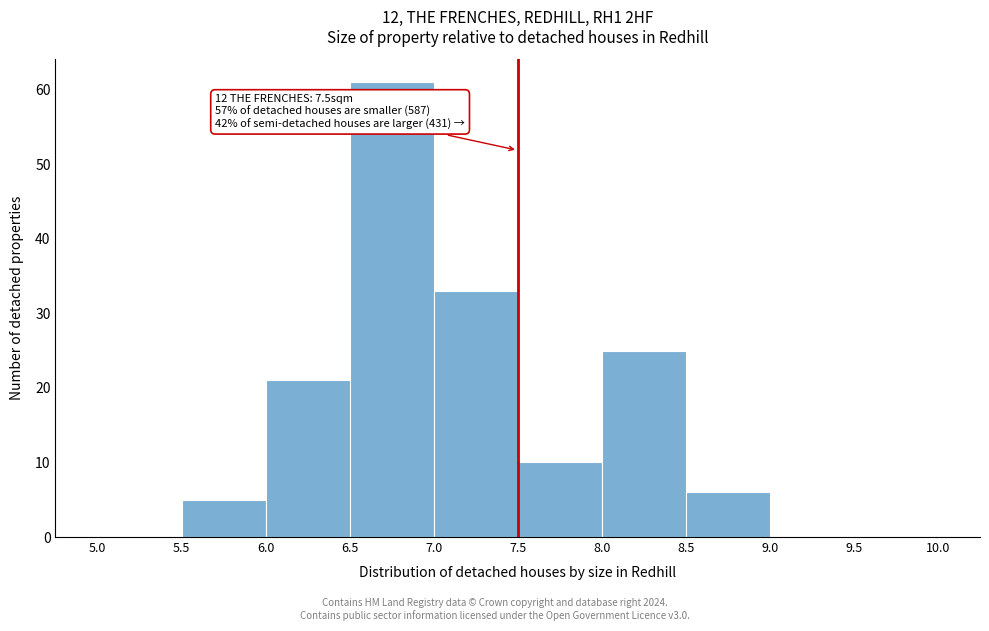

Over which range of the x-axis is the bar tallest?

6.5 to 7.0